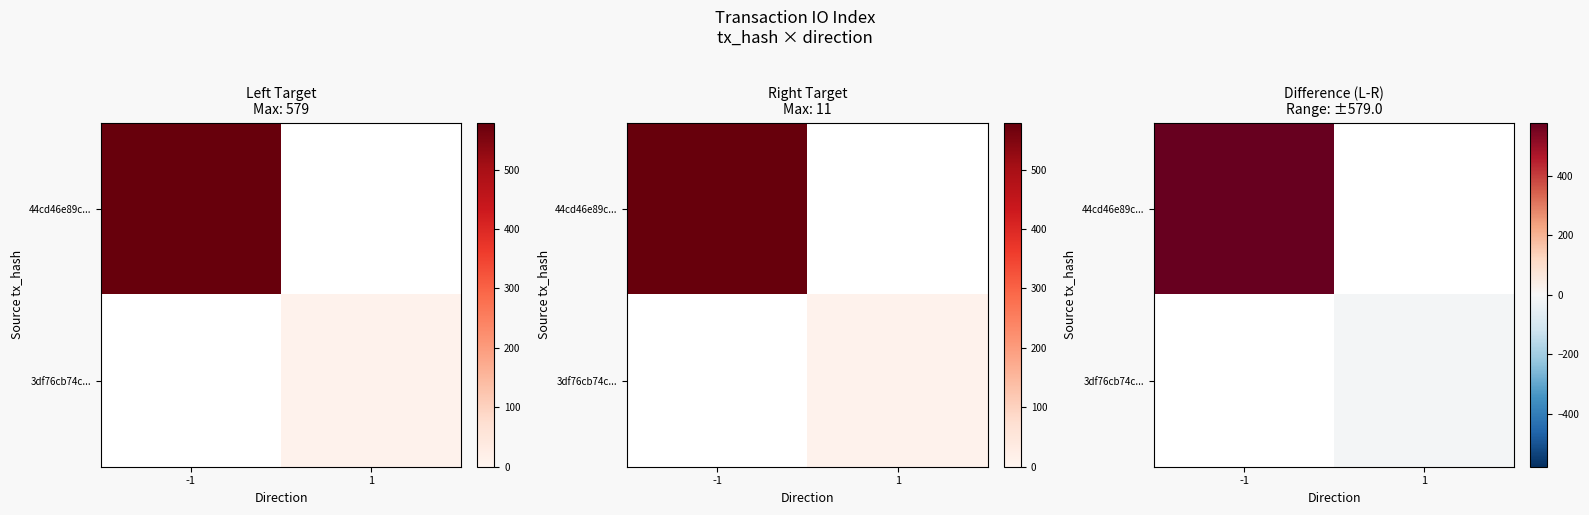

The value of 3df76cb74c... at 1 is -11.0. True or false?

True